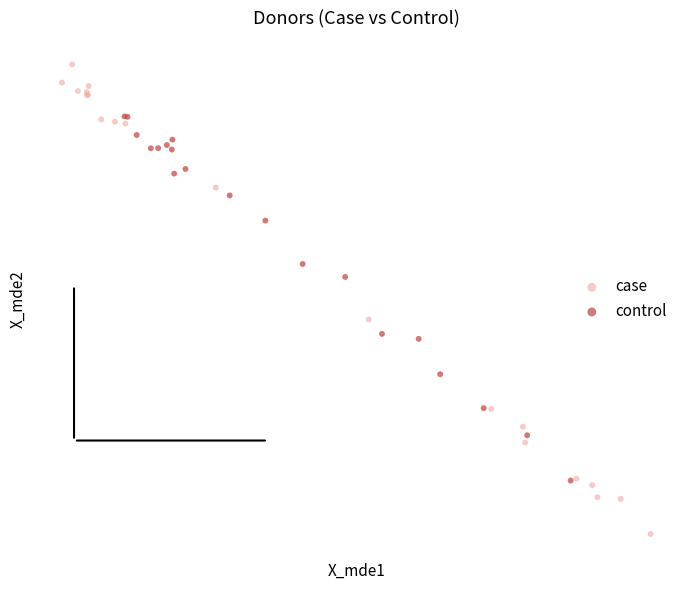

What are all the series names shown in the legend?

case, control